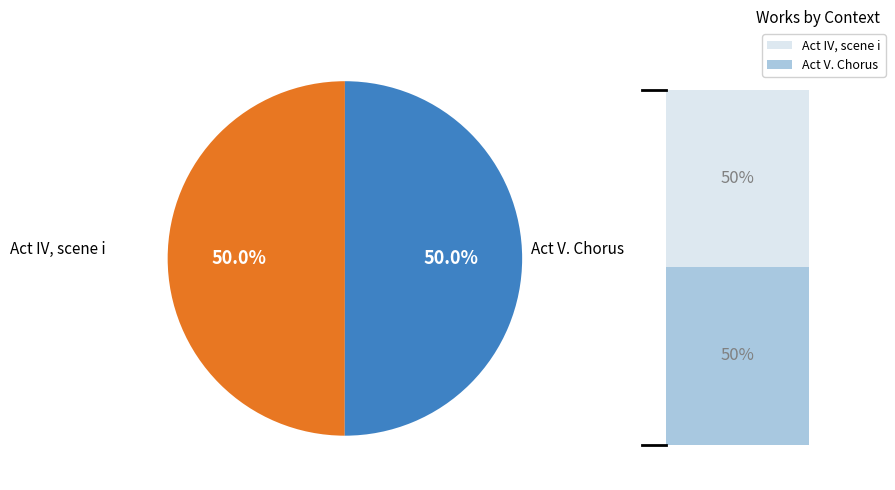

Approximately how many times larger is the value at Act V. Chorus compared to Act IV, scene i?

1.0